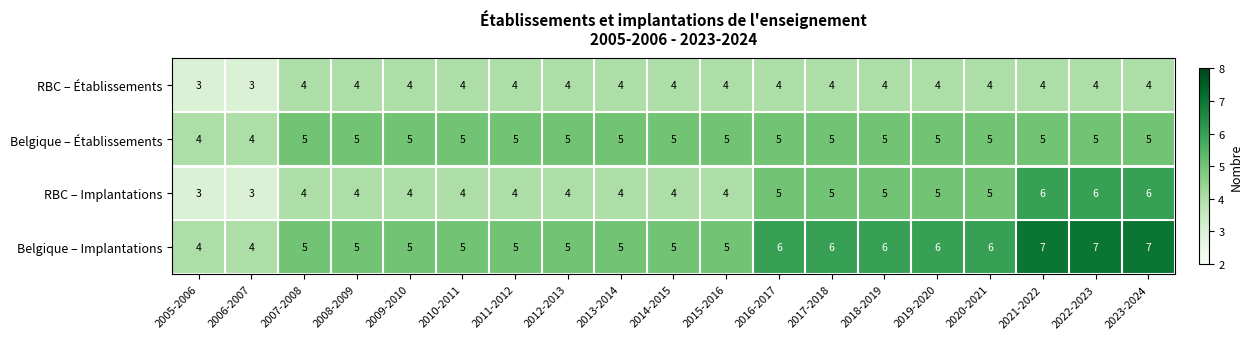

Rank the series by their average value, from highest to lowest.

Belgique – Implantations, Belgique – Établissements, RBC – Implantations, RBC – Établissements